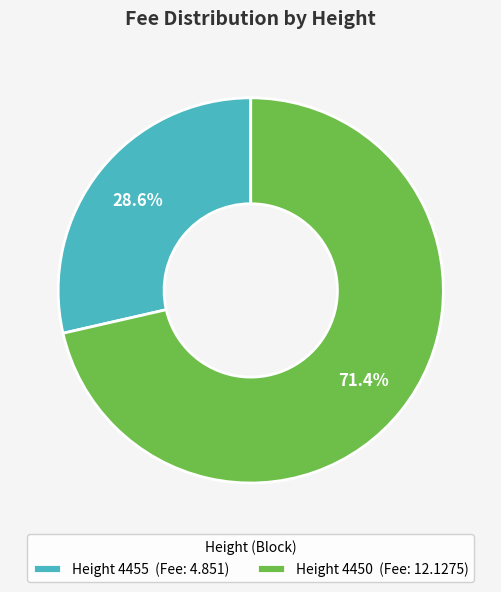

How many segments does this pie chart have?

2